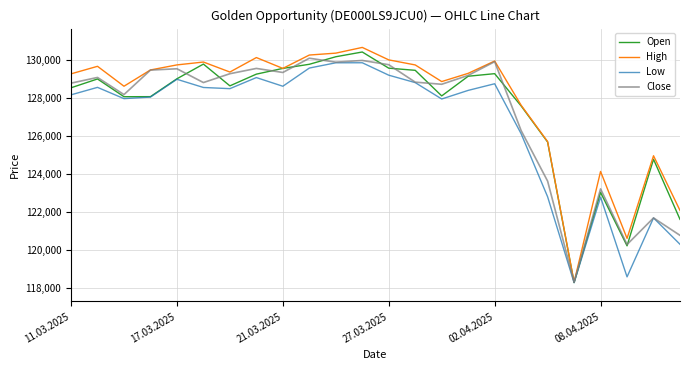

How many lines are shown in the chart?

4